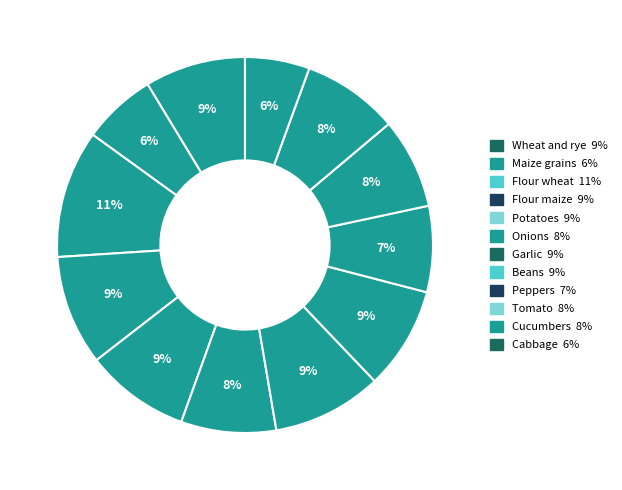

Count the number of slices in the pie.

12